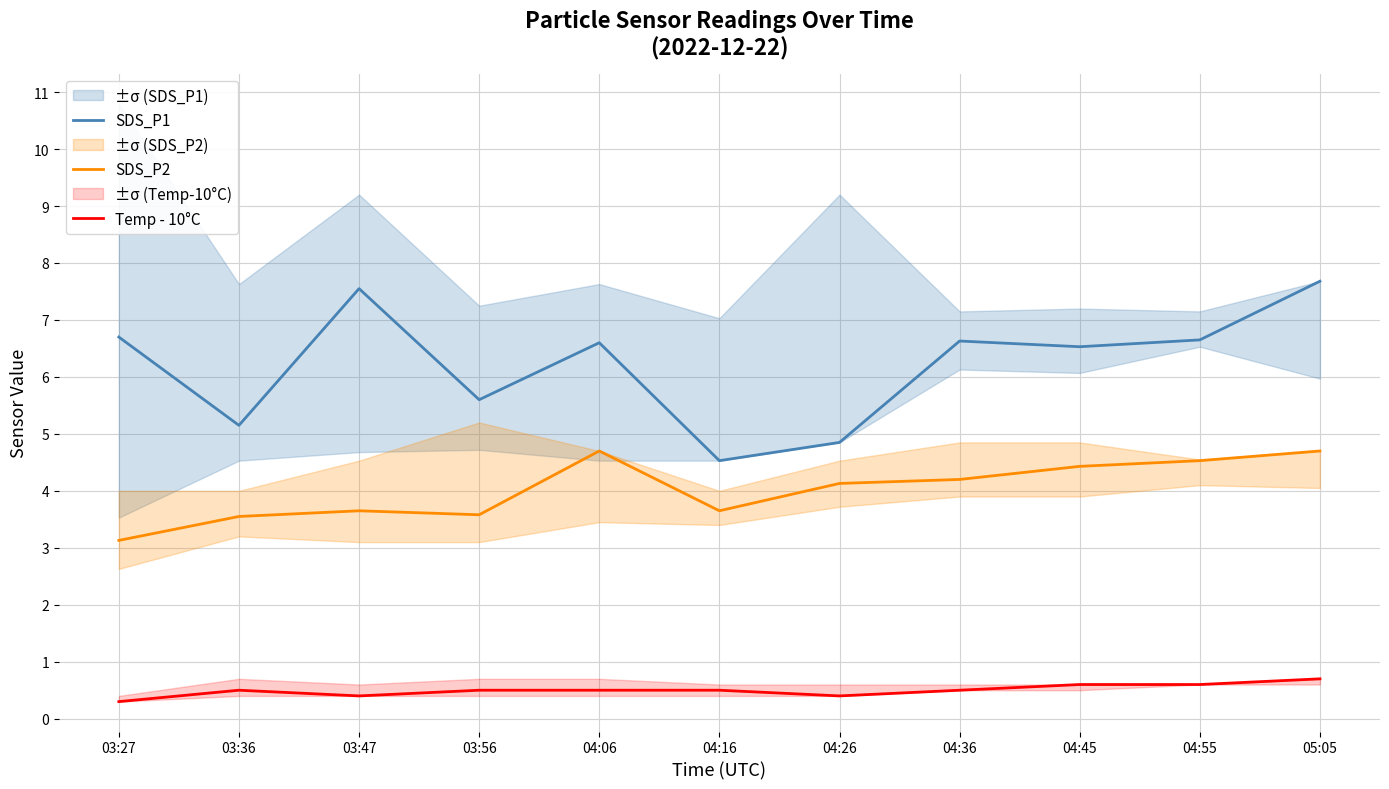

Where does the SDS_P1 series first go above 6?

03:27